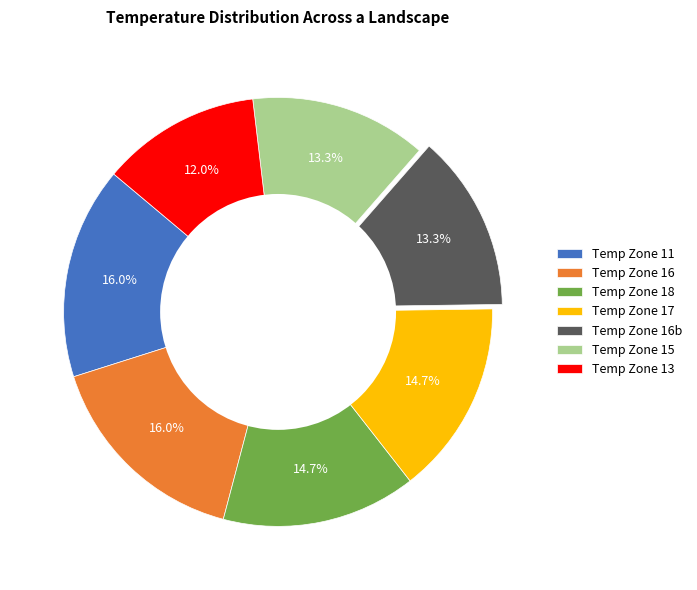

Combined, what portion of the pie is Temp Zone 16 and Temp Zone 15?

29.3%